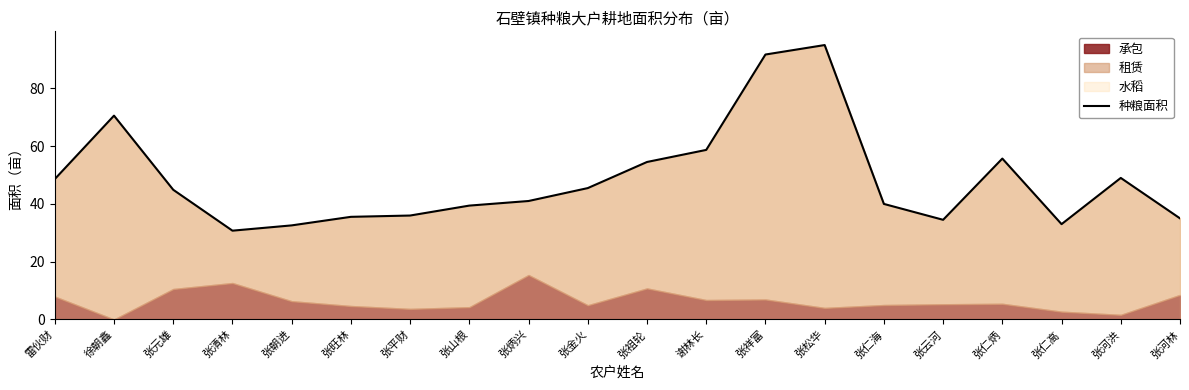

Is it true that the value at 张祥富 is 48.1?

False